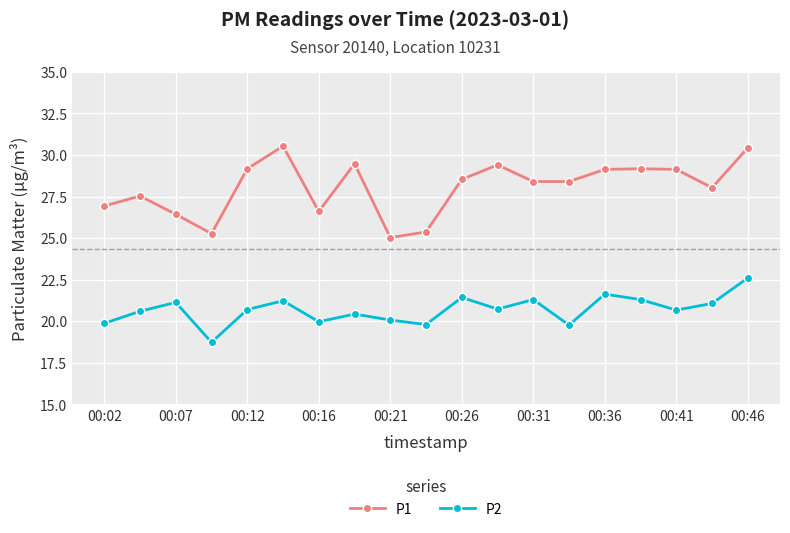

What is the value of the P2 point at the 3rd from the left?

21.1